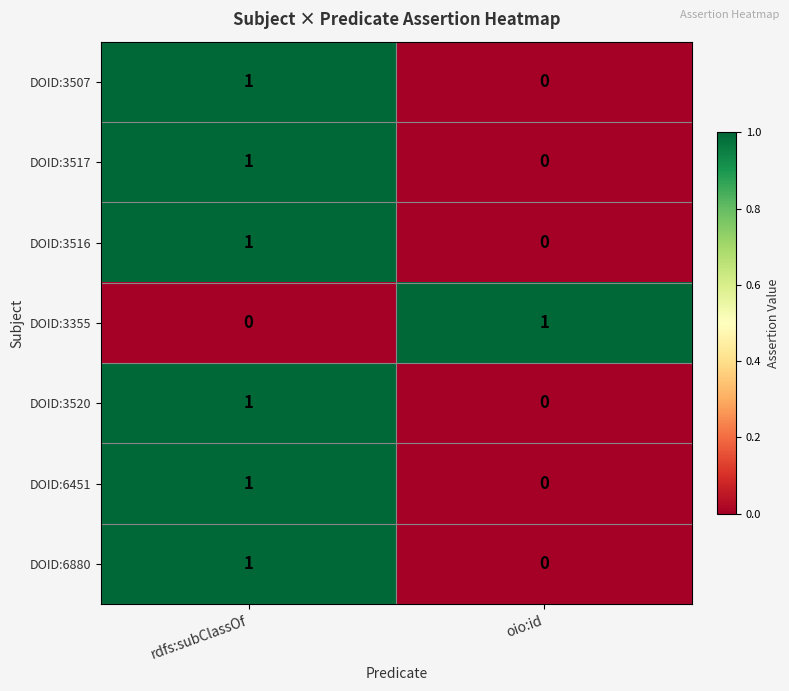

At which category is the sum across all series the highest?

rdfs:subClassOf